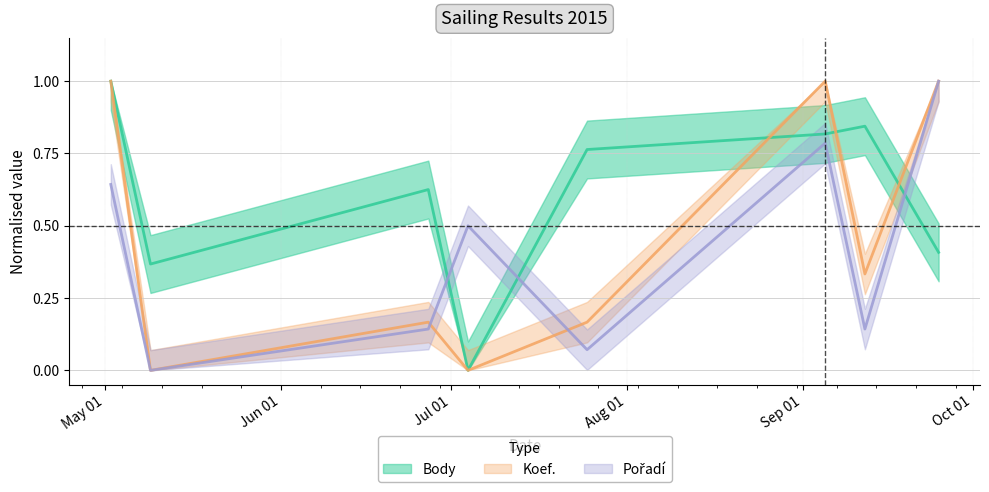

How many times do Koef. and Body cross each other?

3